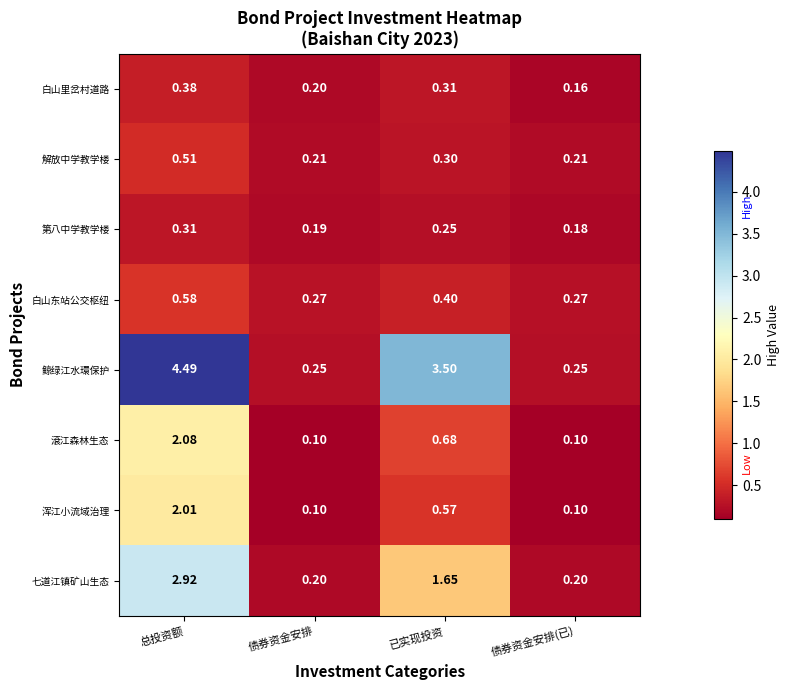

Which series has the largest total across all categories?

鲸绿江水環保护